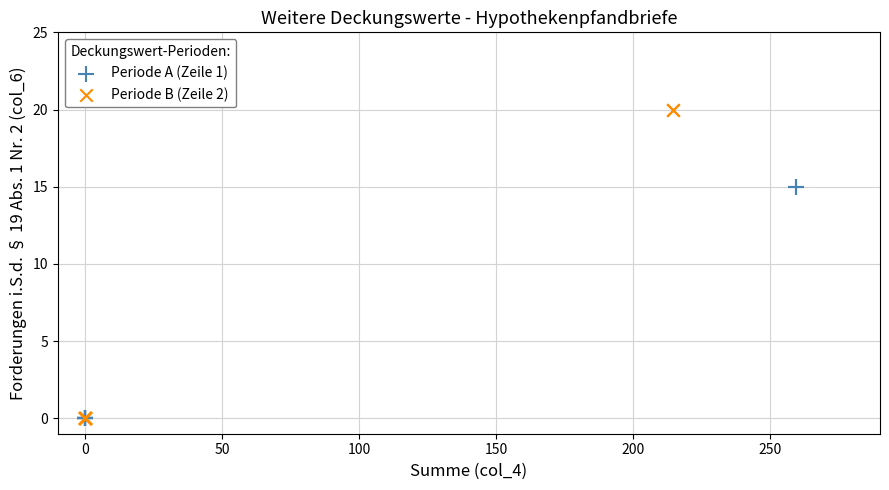

Which series has the largest Y range (max minus min)?

Periode B (Zeile 2)